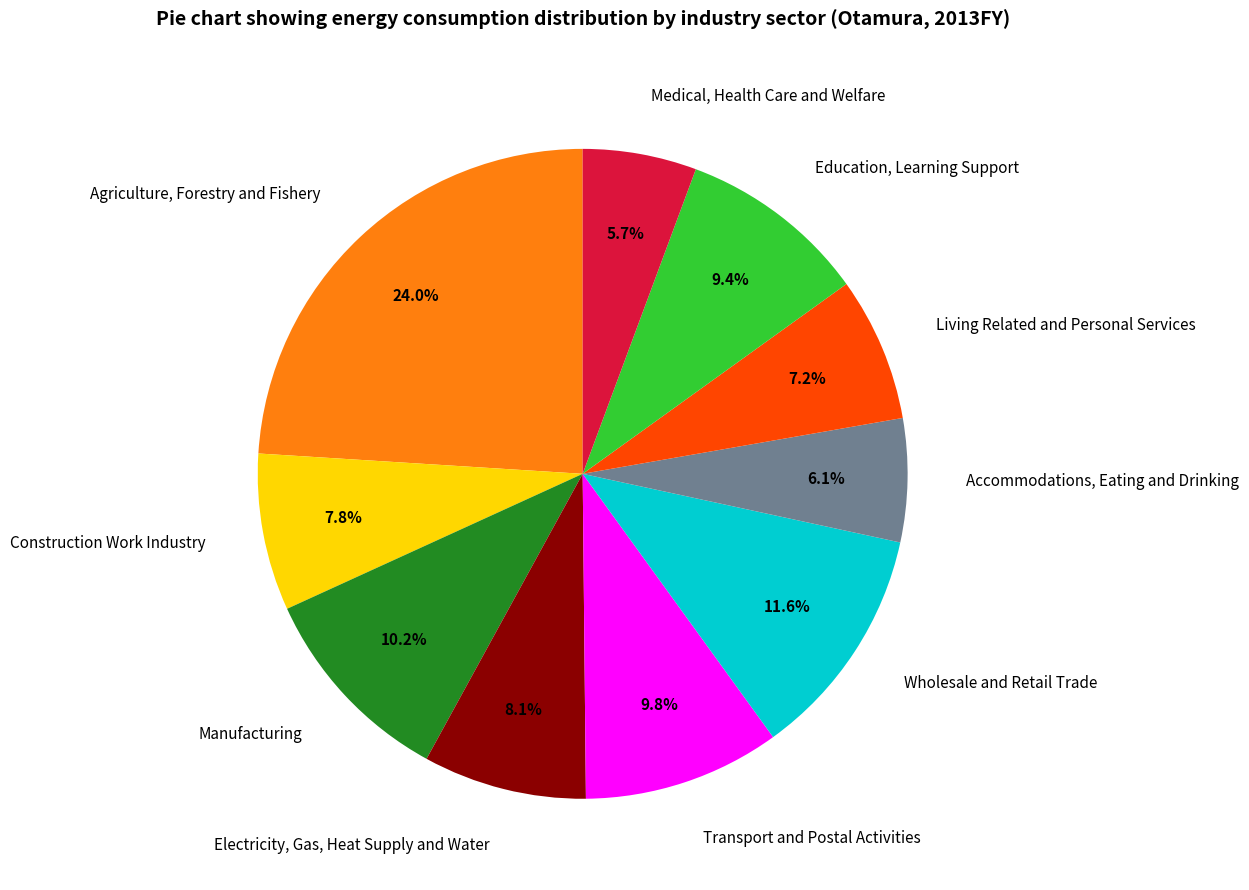

Count the number of slices in the pie.

10